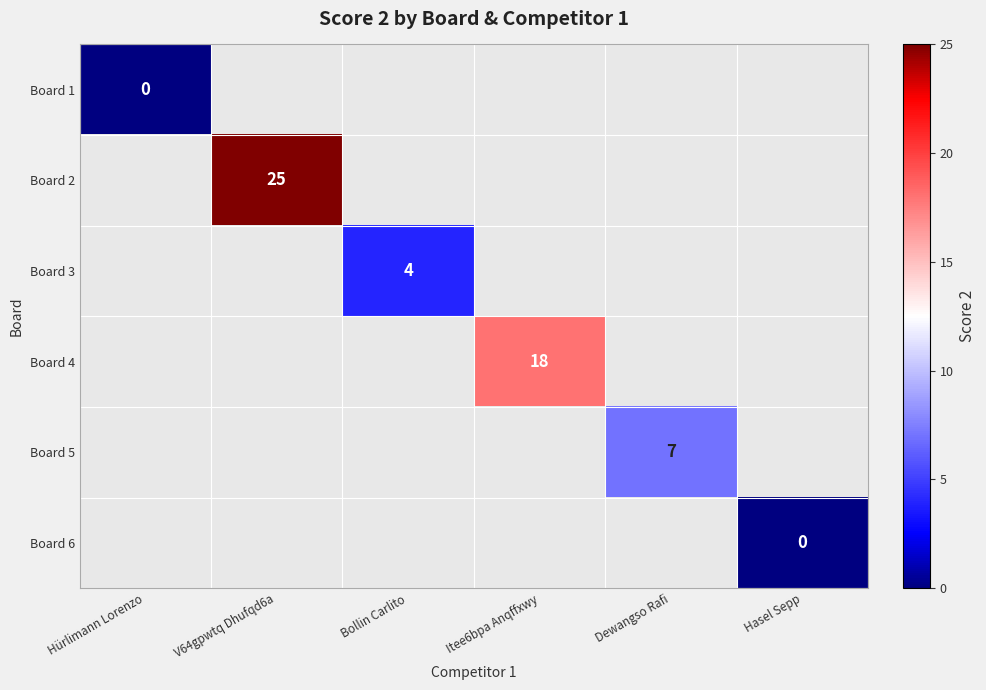

True or false: Board 2 has a value of 12 at V64gpwtq Dhufqd6a.

False